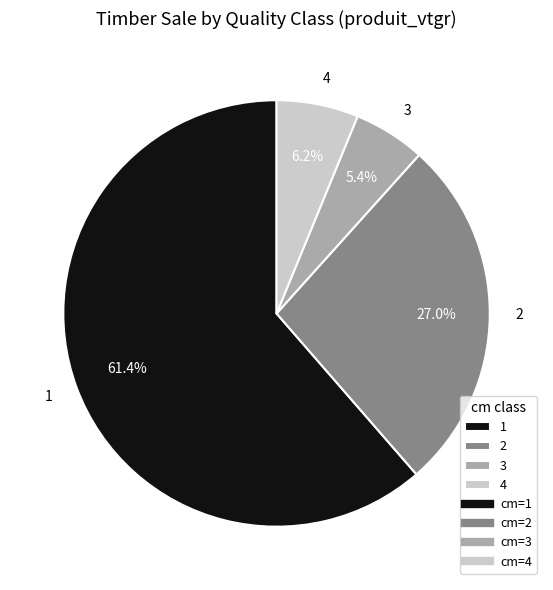

What percentage is the 2 slice, to the nearest percent?

27%